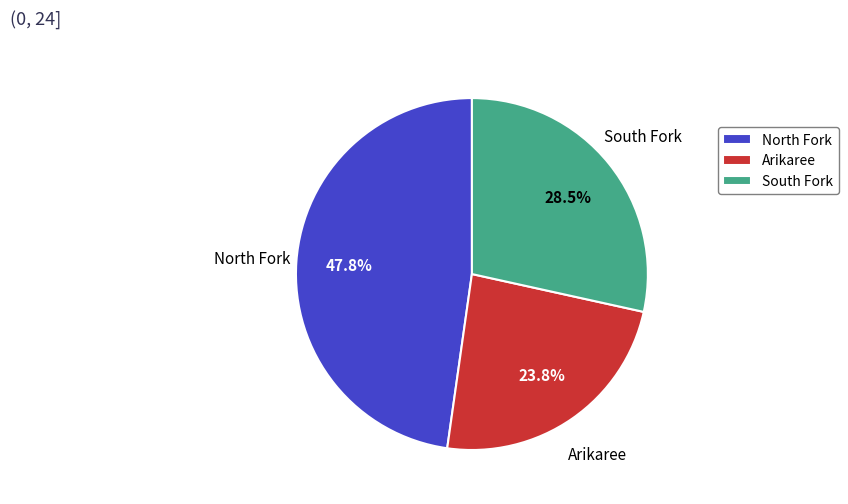

Do South Fork and North Fork together represent more than half of the pie?

Yes